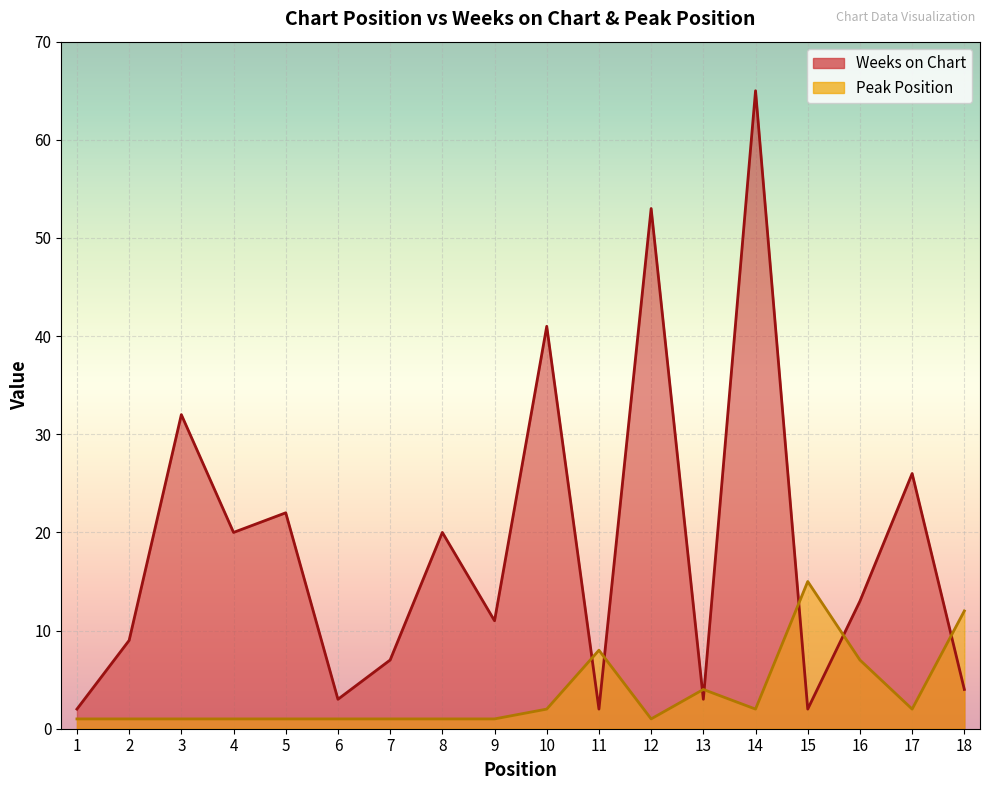

Is the value of Weeks on Chart at 12 greater than the value of Peak Position at 10?

Yes